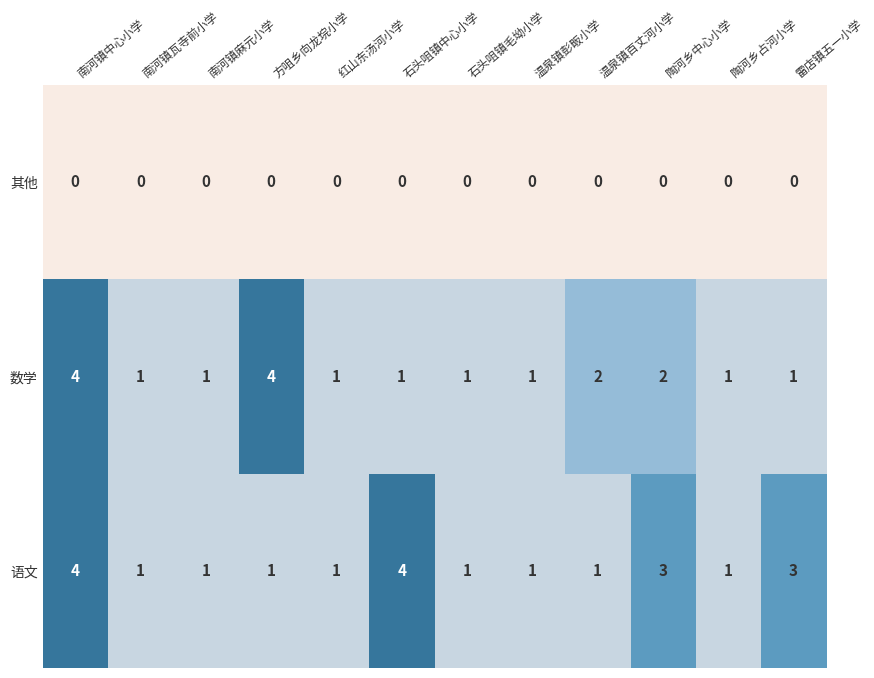

What is the maximum value shown in the chart?

4